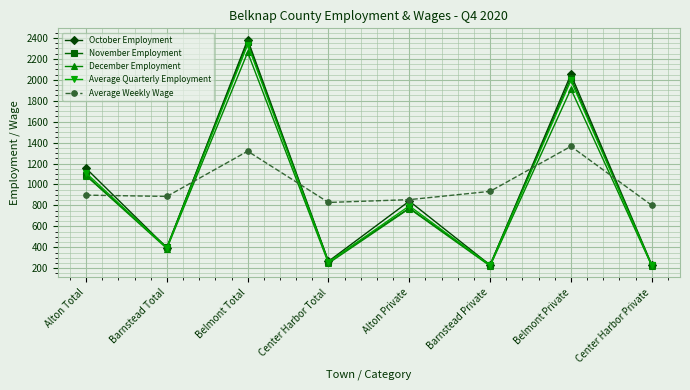

Which series has the largest total across all categories?

Average Weekly Wage